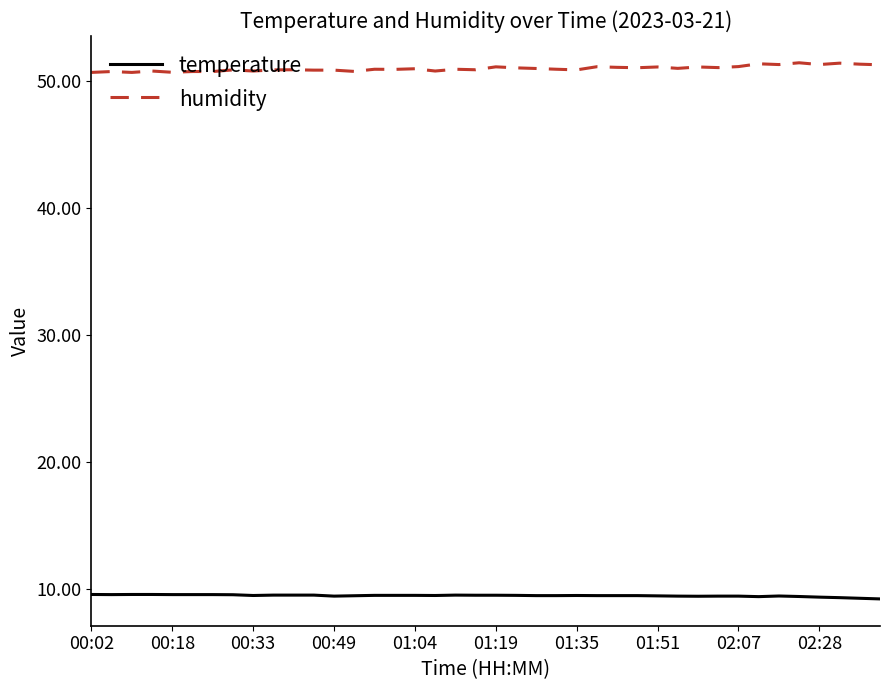

List the series in order of their overall mean, highest first.

humidity, temperature